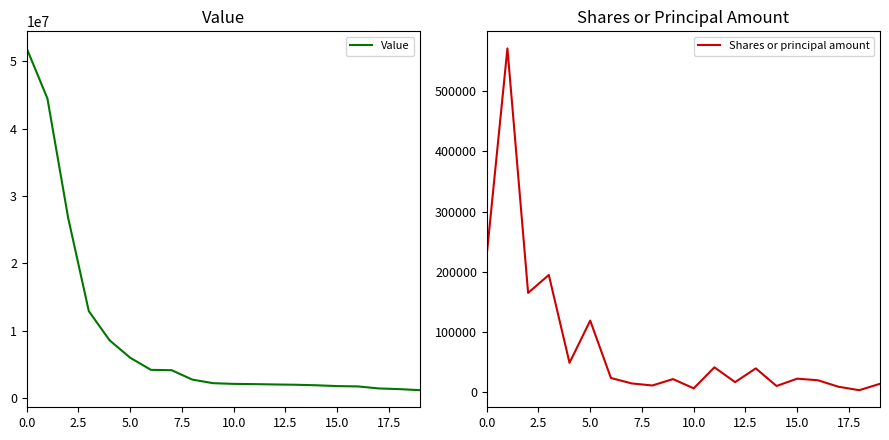

What is the average value of the Value series?

9083000